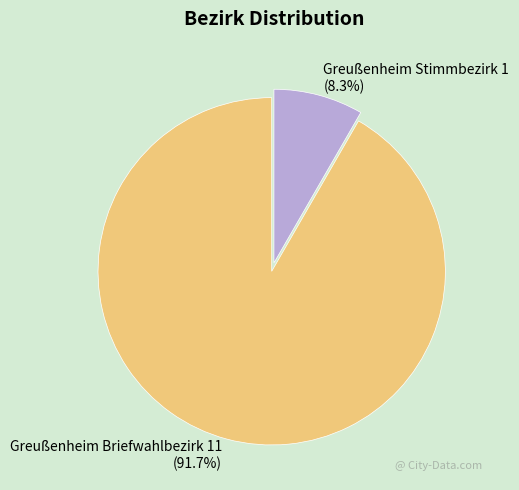

How many slices are in this pie chart?

2